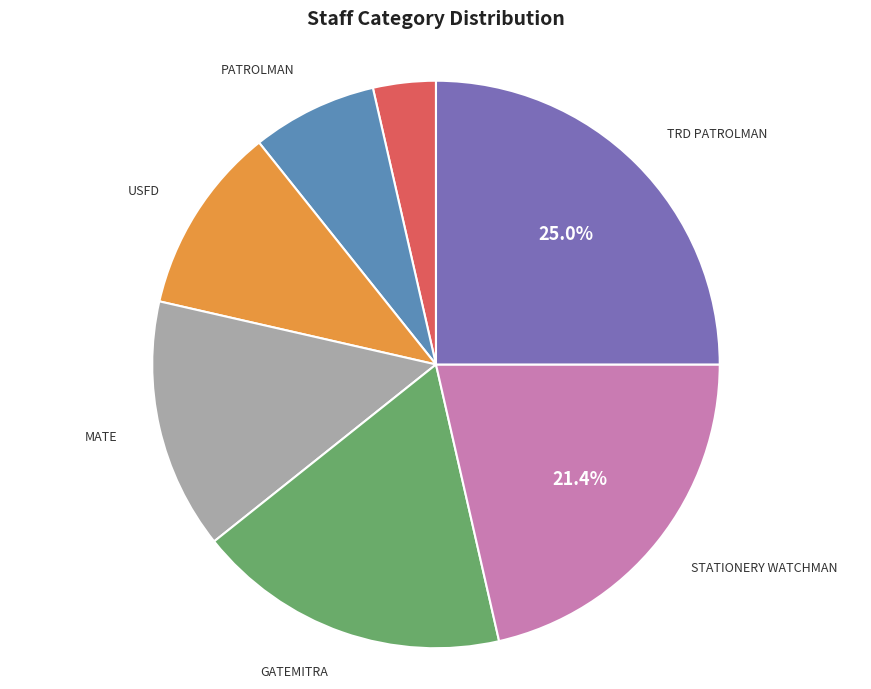

Is there any slice that represents more than half of the pie?

No